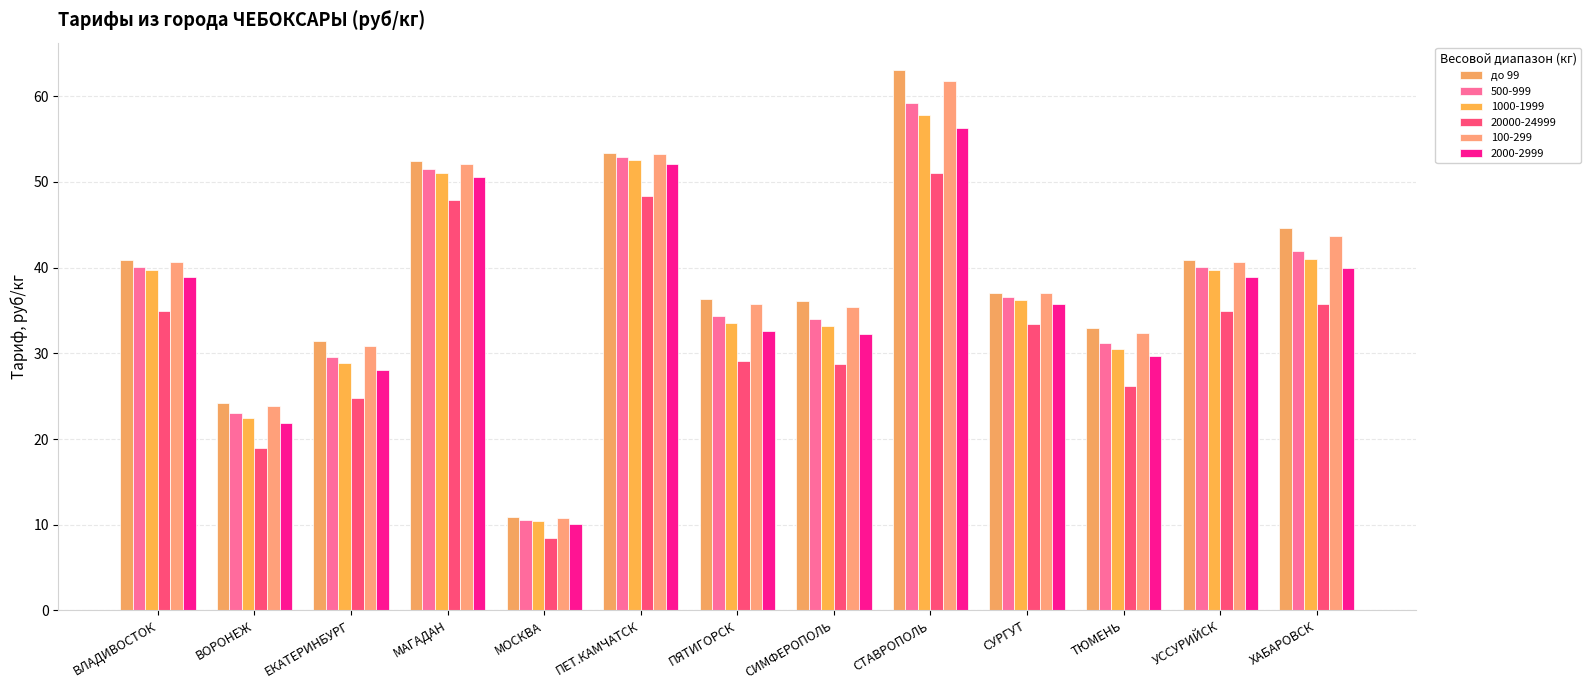

Which has a higher value, МОСКВА or ВЛАДИВОСТОК?

ВЛАДИВОСТОК